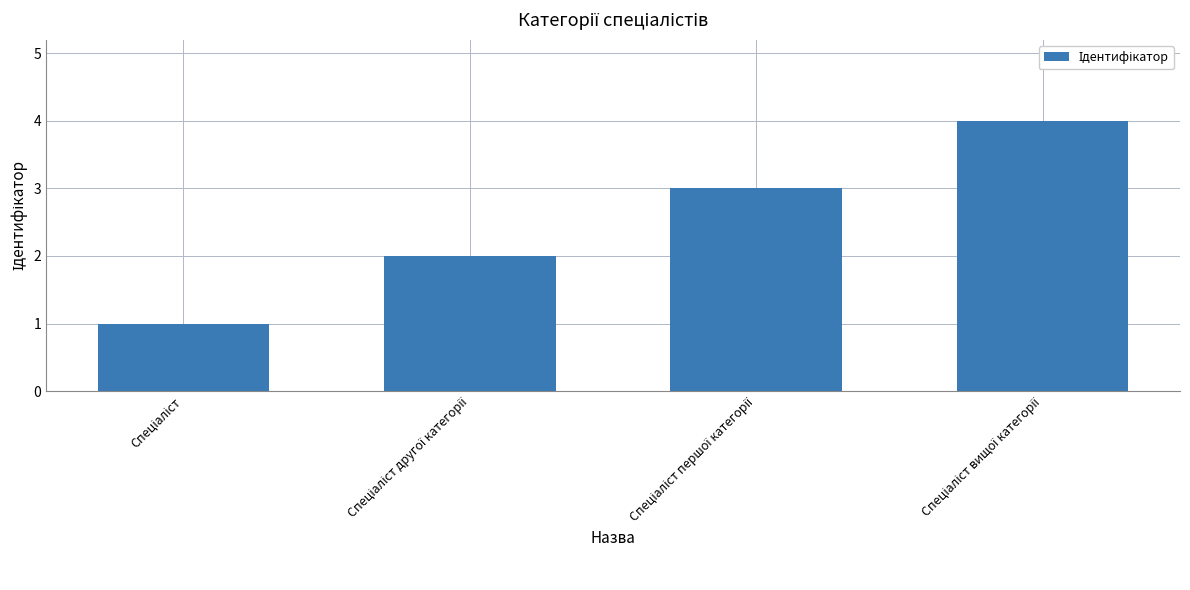

What is the maximum value shown in the chart?

4